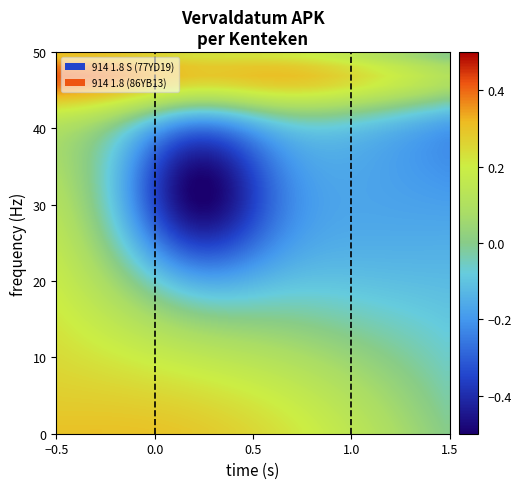

At how many categories does at least one series exceed 0?

40